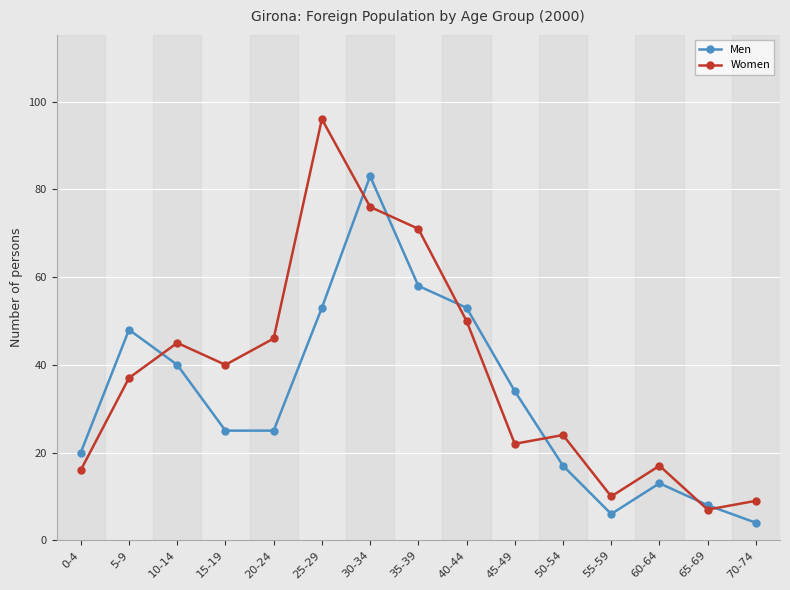

Reading left to right, list all the values displayed in this chart.

Men: 20	48	40	25	25	53	83	58	53	34	17	6	13	8	4
Women: 16	37	45	40	46	96	76	71	50	22	24	10	17	7	9